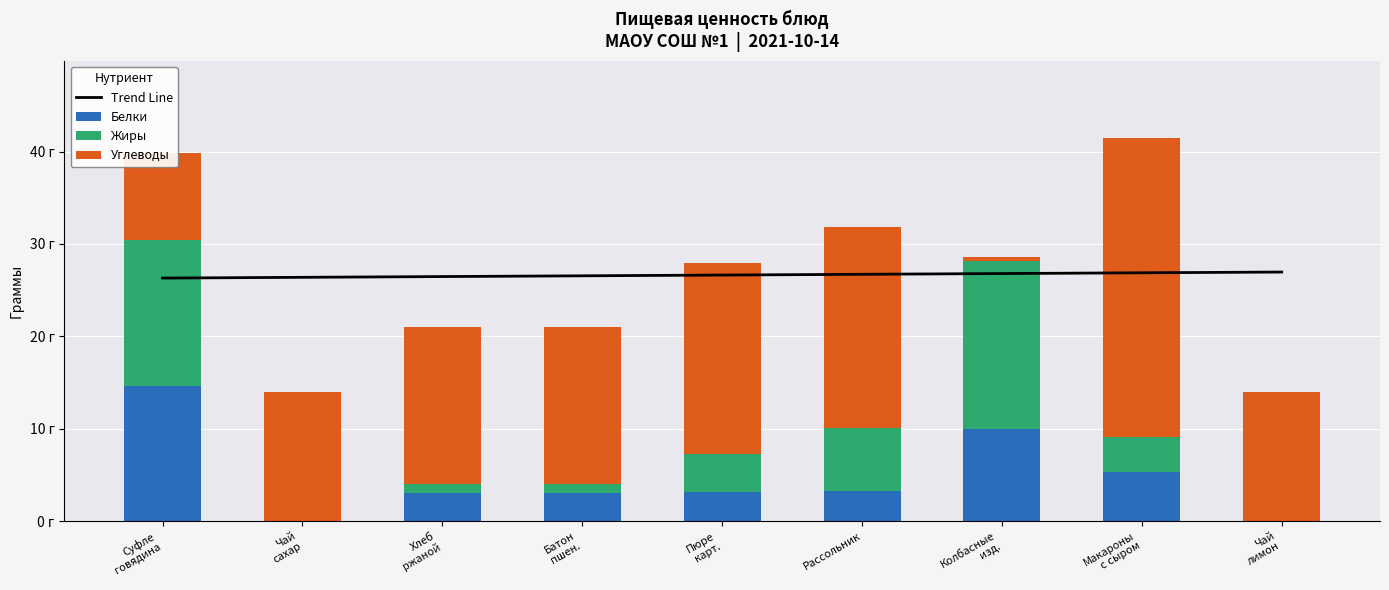

What is the difference between the maximum and minimum values in the Trend Line series?

0.7